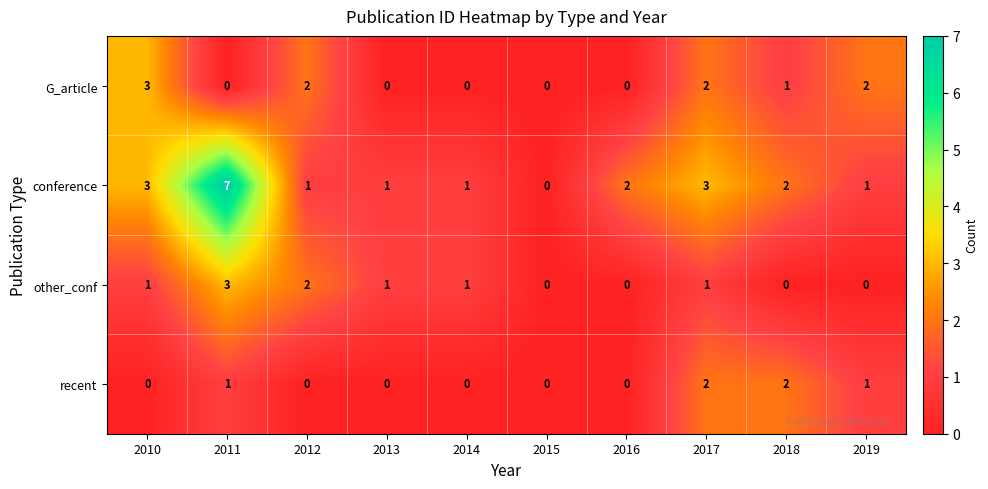

What is the sum of the other_conf values at 2011 and 2017?

4